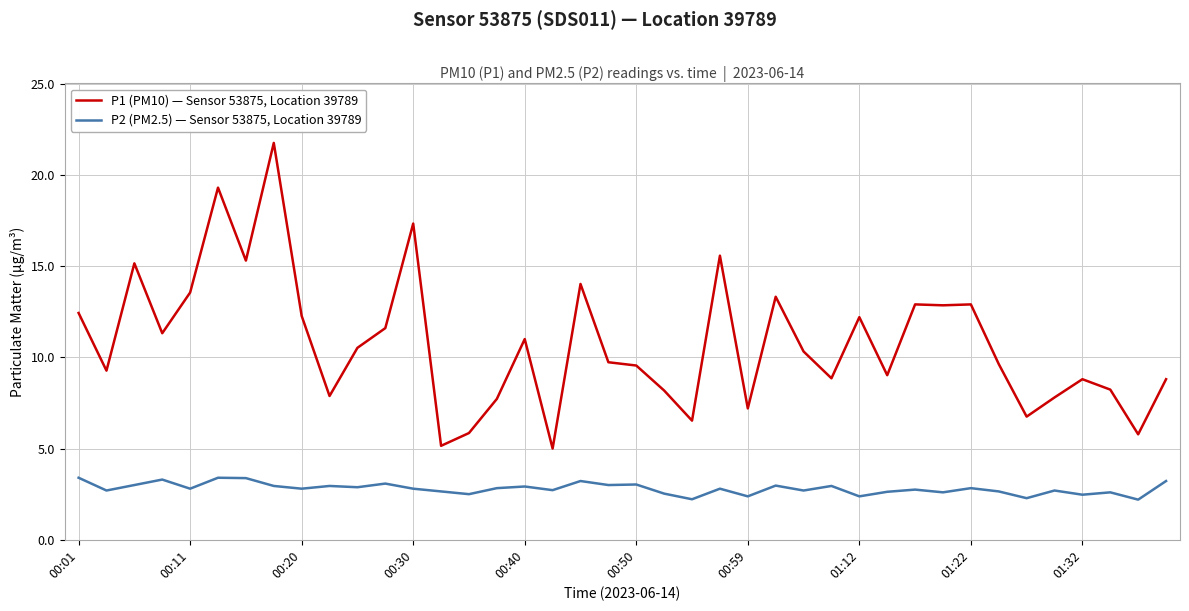

What is the maximum value shown in the chart?

21.8